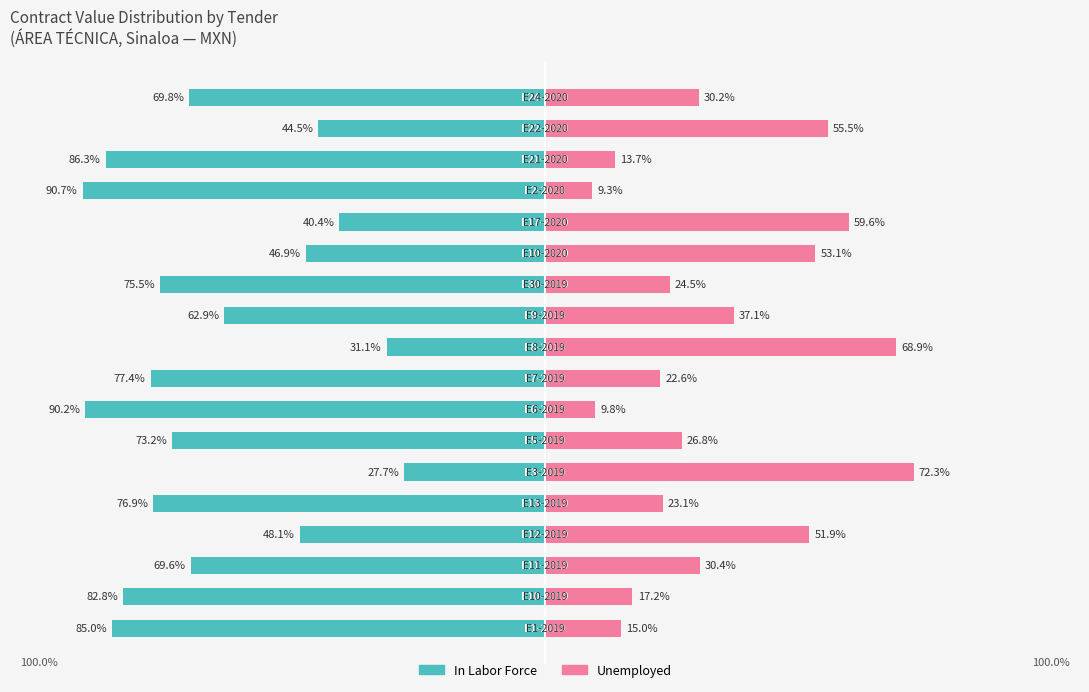

True or false: Unemployed has a value of 12.4 at 4.

False